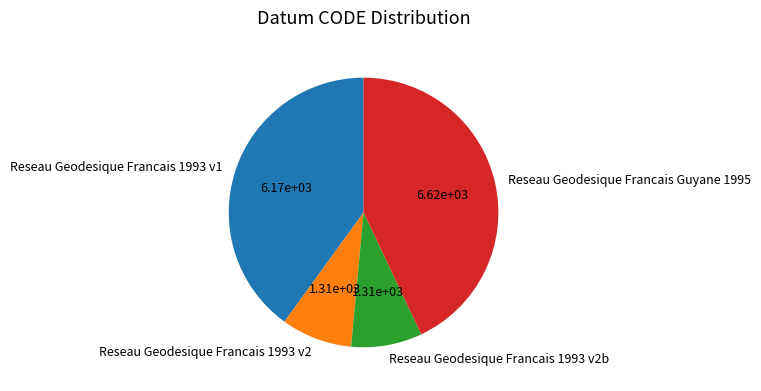

True or false: Reseau Geodesique Francais Guyane 1995 accounts for 30% of the total.

False